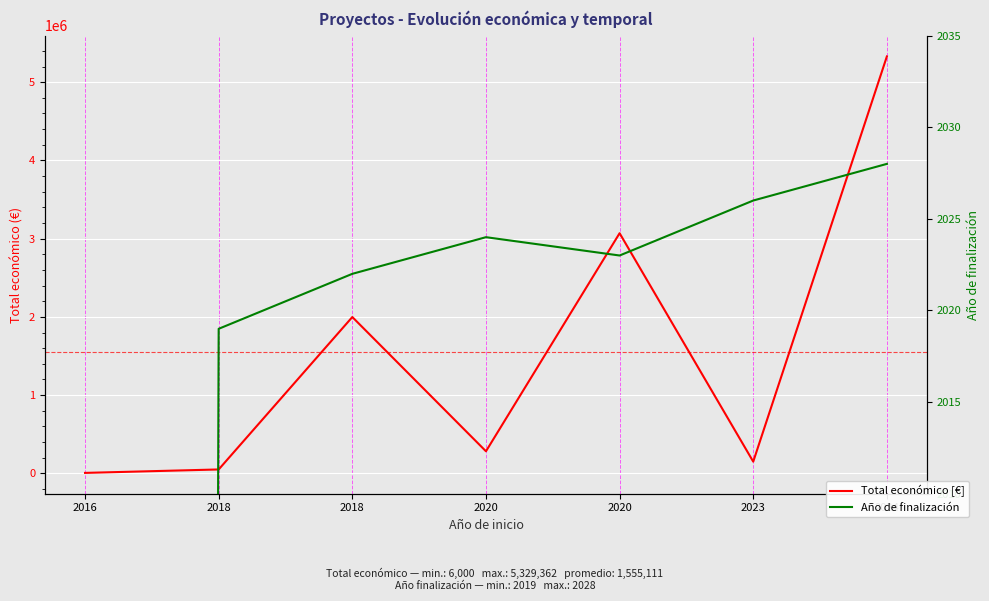

Which category has the highest value across all series?

2024